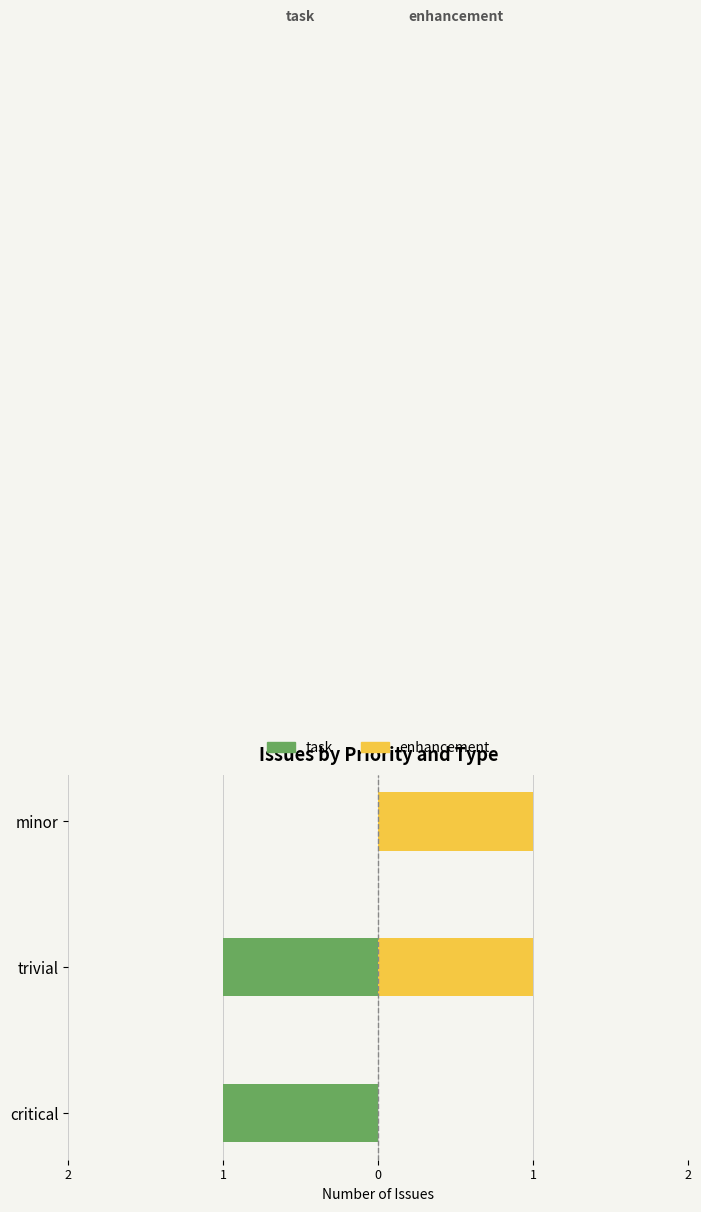

Rank the series by their maximum value, from lowest to highest.

task, enhancement